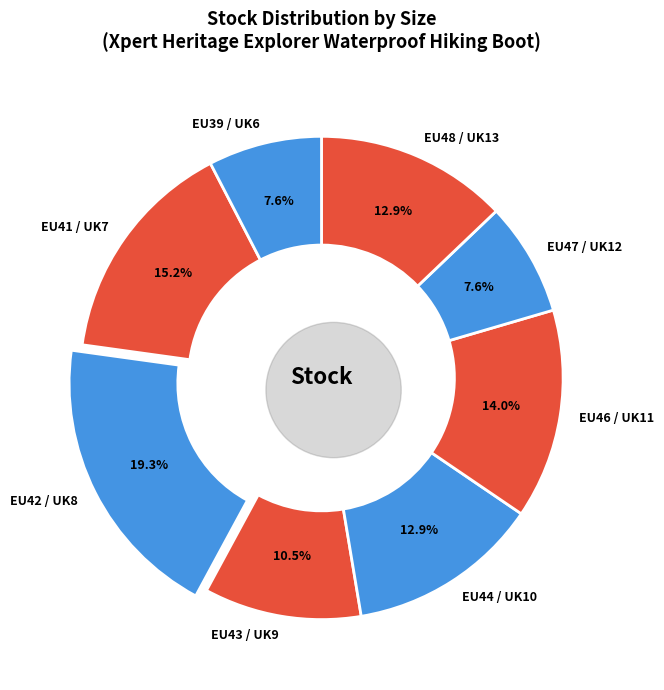

Which category has the biggest portion of the pie?

EU42 / UK8